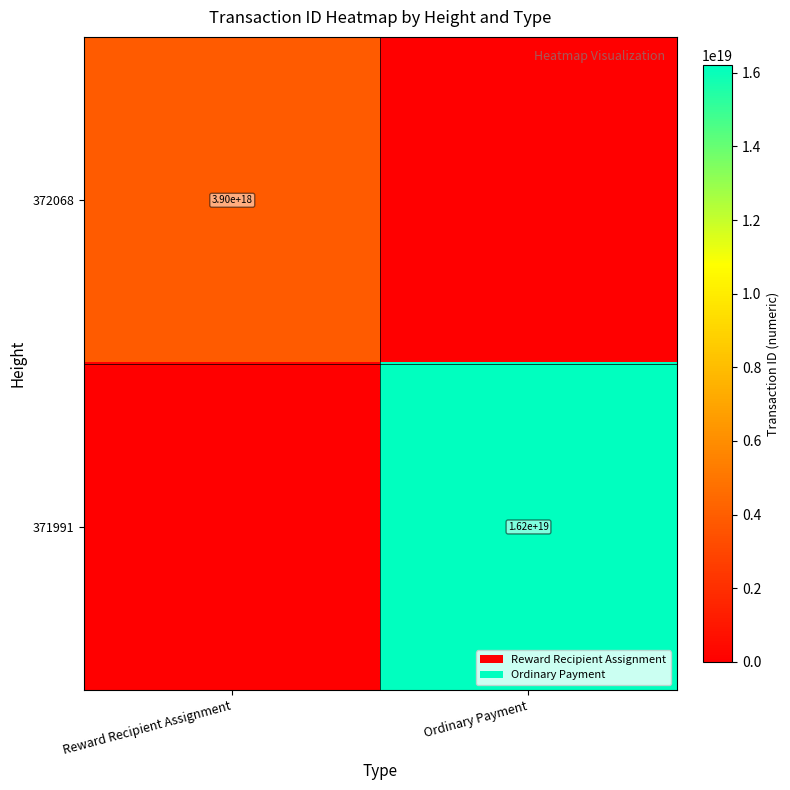

Is it true that 372068 equals 6757935443952137216 at Reward Recipient Assignment?

False